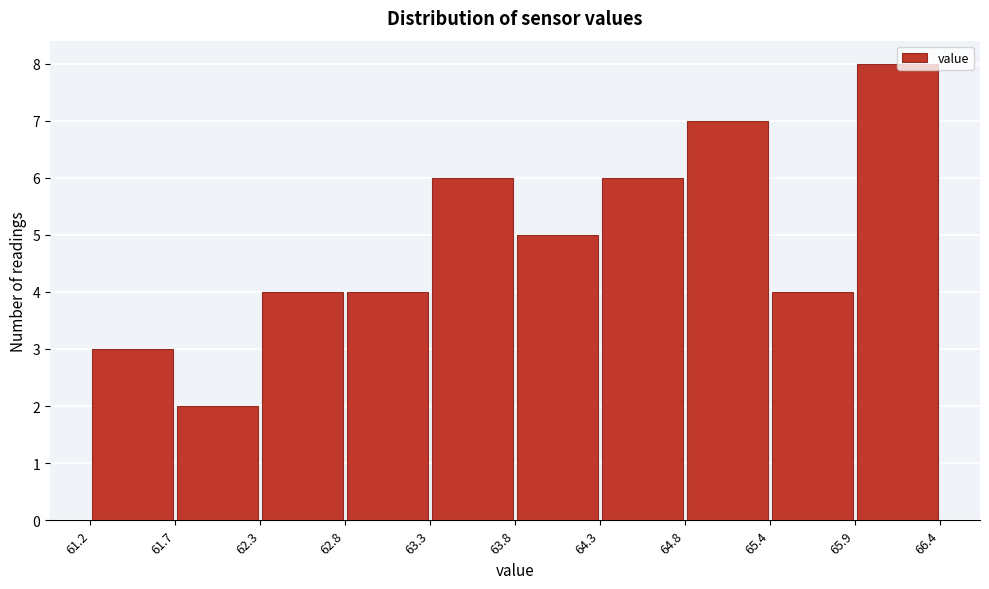

Reading left to right, list every bar in this chart as the range it spans on the x-axis followed by its height. The values are not printed on the chart, so give them approximately, as read against the axis.

61.2 to 61.7: 3
61.7 to 62.3: 2
62.3 to 62.8: 4
62.8 to 63.3: 4
63.3 to 63.8: 6
63.8 to 64.3: 5
64.3 to 64.8: 6
64.8 to 65.4: 7
65.4 to 65.9: 4
65.9 to 66.4: 8